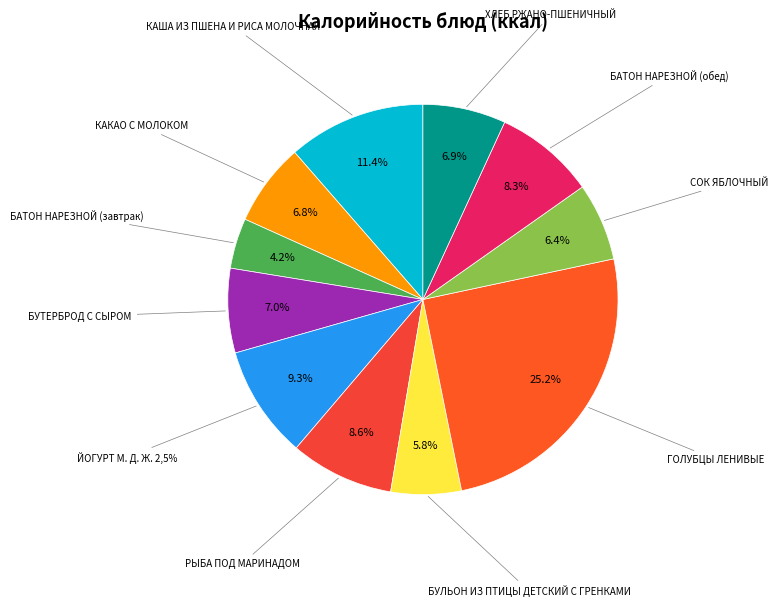

How many slices are in this pie chart?

11